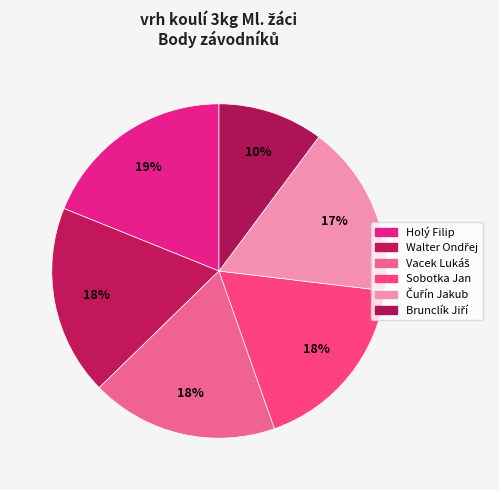

Is the sum of Čuřín Jakub and Sobotka Jan greater than half?

No